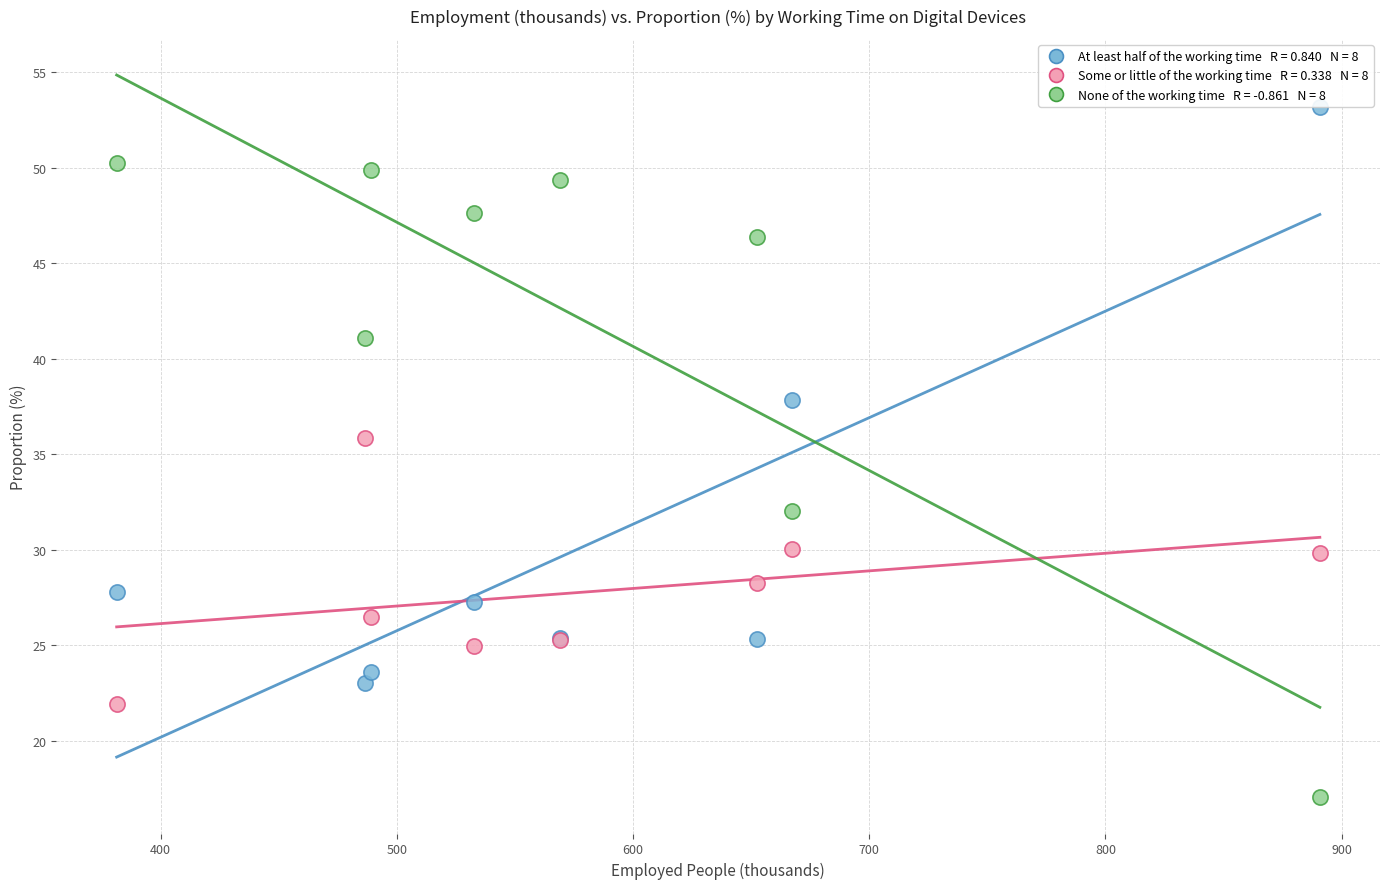

Across all series, what Y value is closest to 35?

35.9